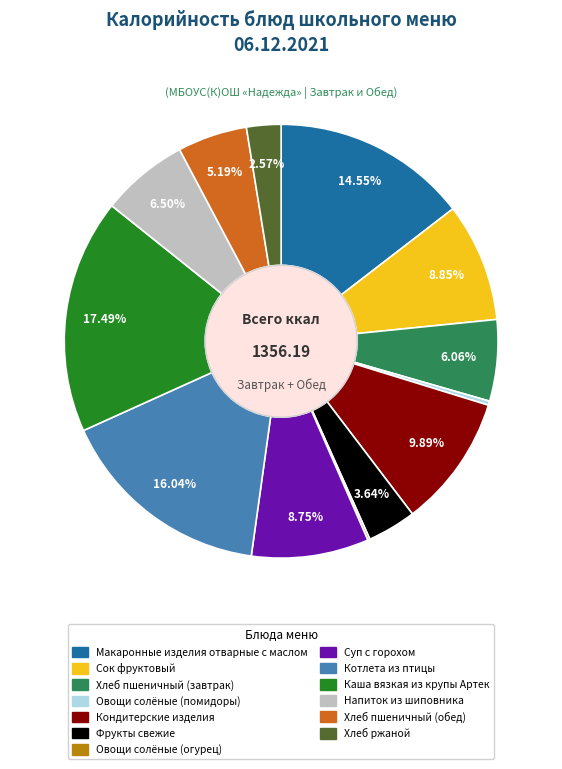

Which has a higher value, Сок фруктовый or Кондитерские изделия?

Кондитерские изделия